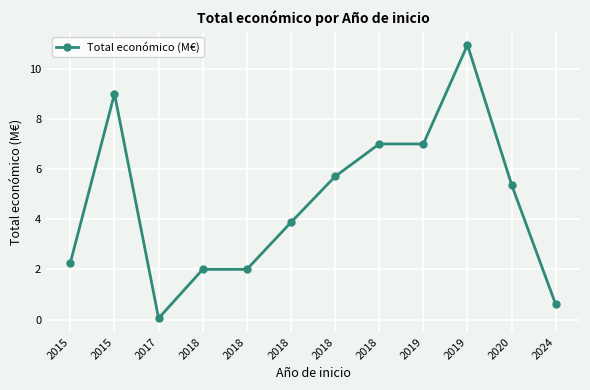

Rank the categories by value from lowest to highest.

2017, 2024, 2018, 2018, 2015, 2018, 2020, 2018, 2018, 2019, 2015, 2019